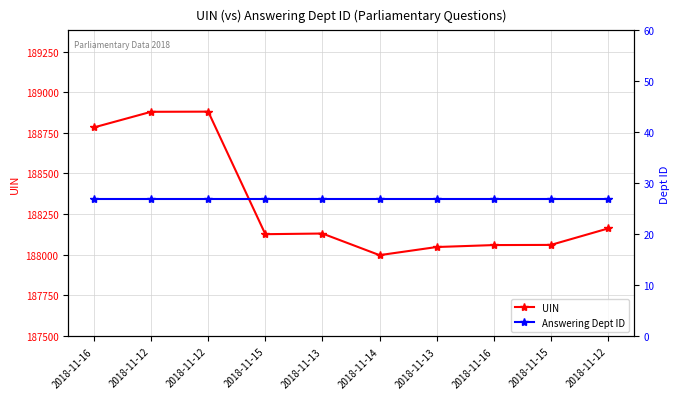

What are all the series names shown in the legend?

UIN, Answering Dept ID